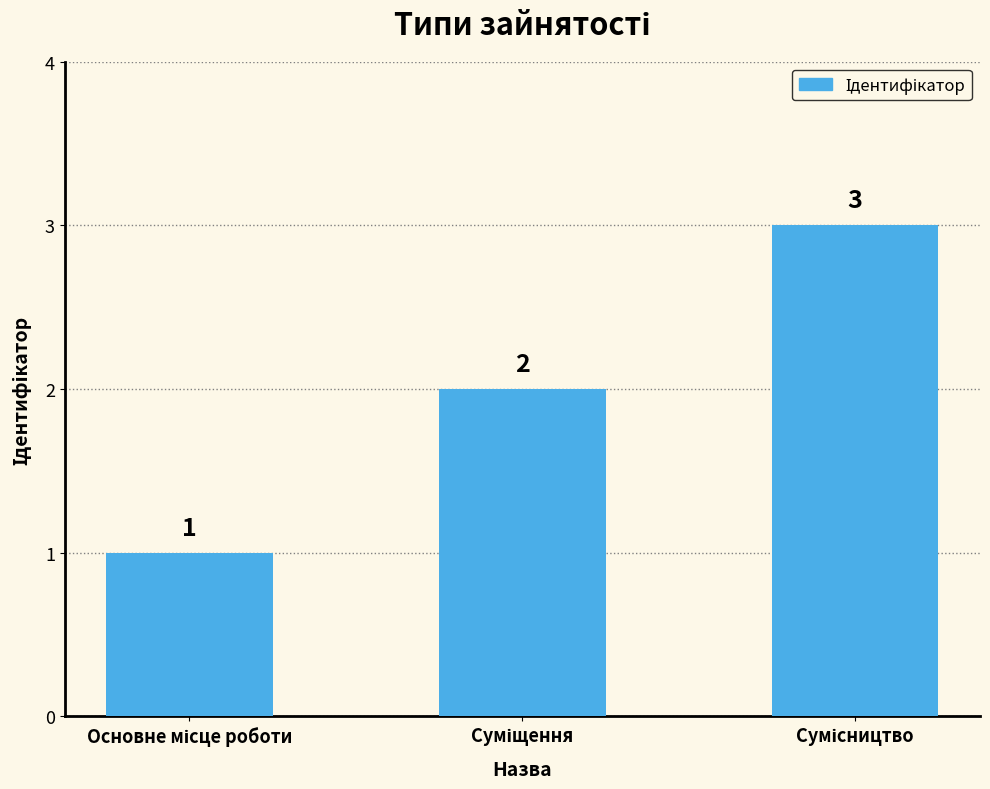

What is the minimum value shown in the chart?

1